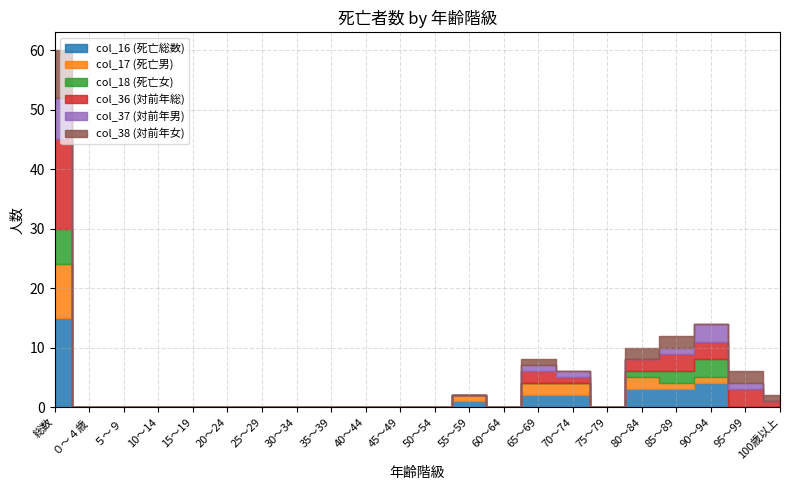

What is the average value of the col_17 (死亡男) series?

1